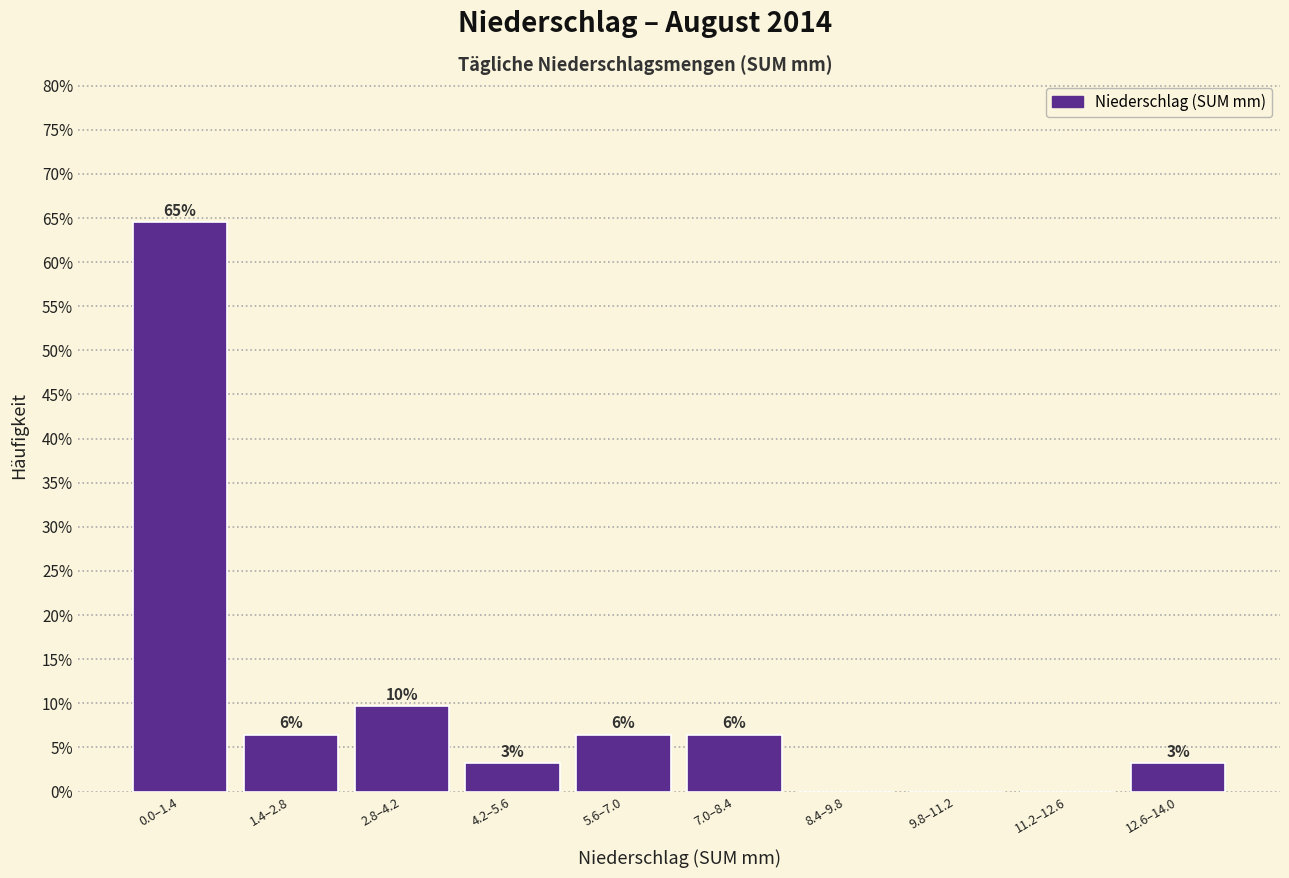

Are the bars horizontal?

No